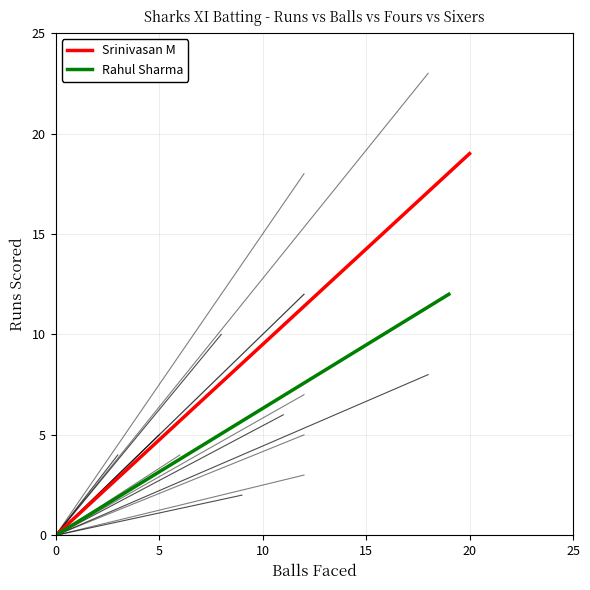

How many series are shown in this chart?

2